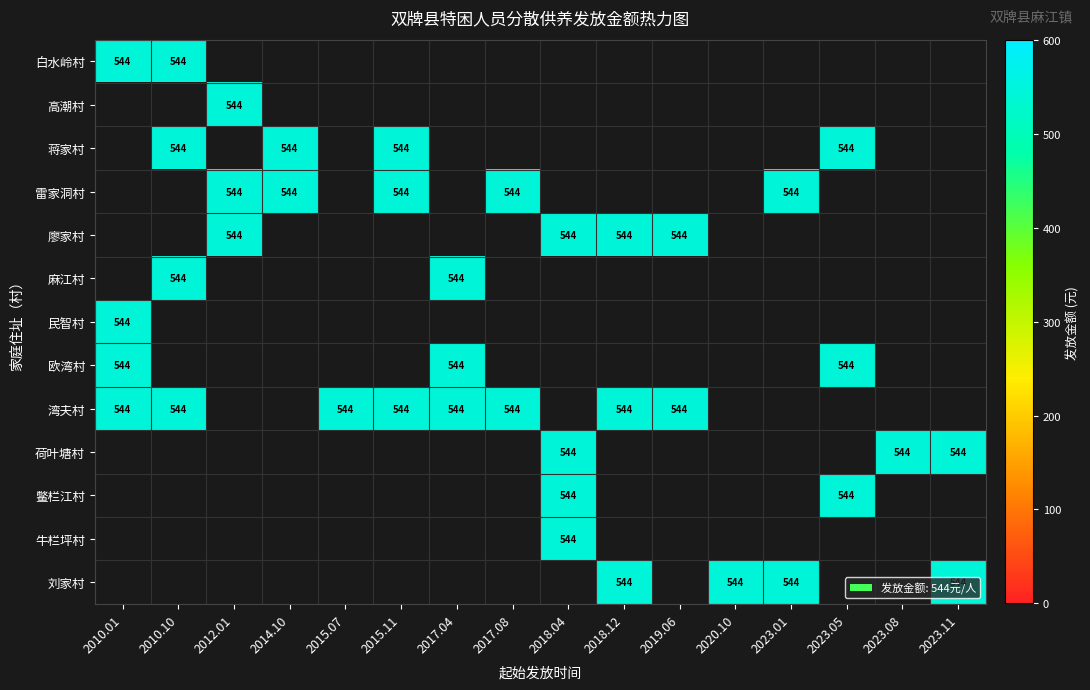

Which has a higher value, 10 or 1?

1